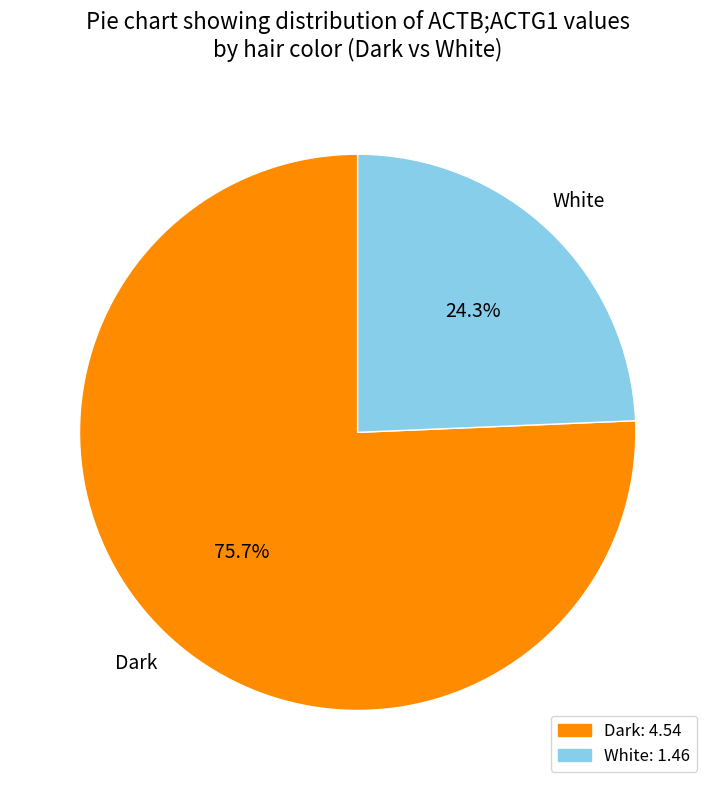

To the nearest percent, what is the average slice percentage?

50%